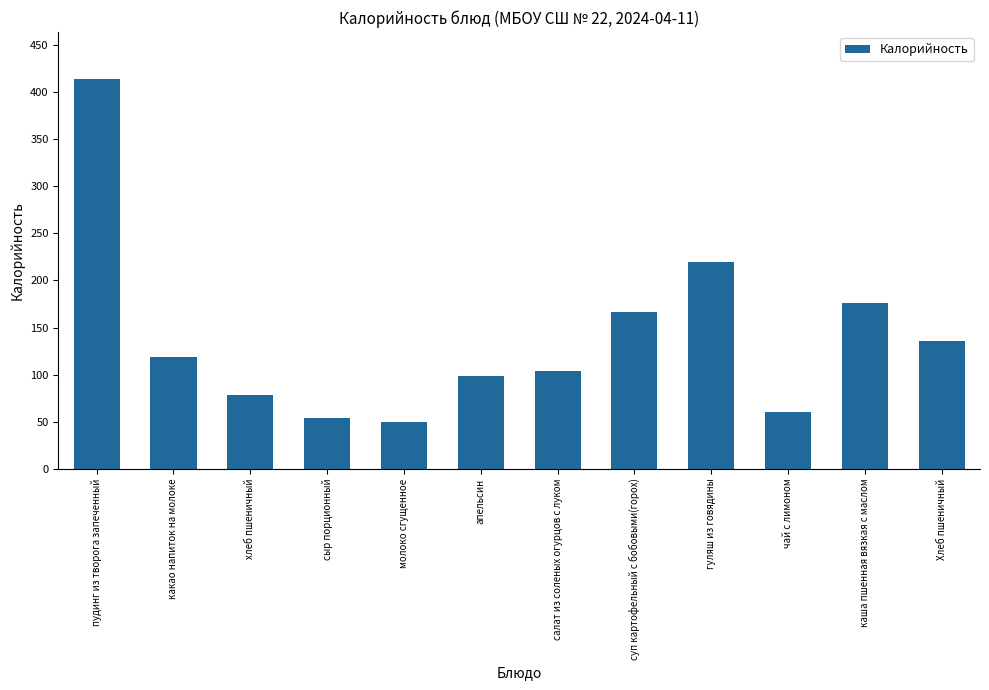

What is the label of the 6th bar from the right?

салат из соленых огурцов с луком